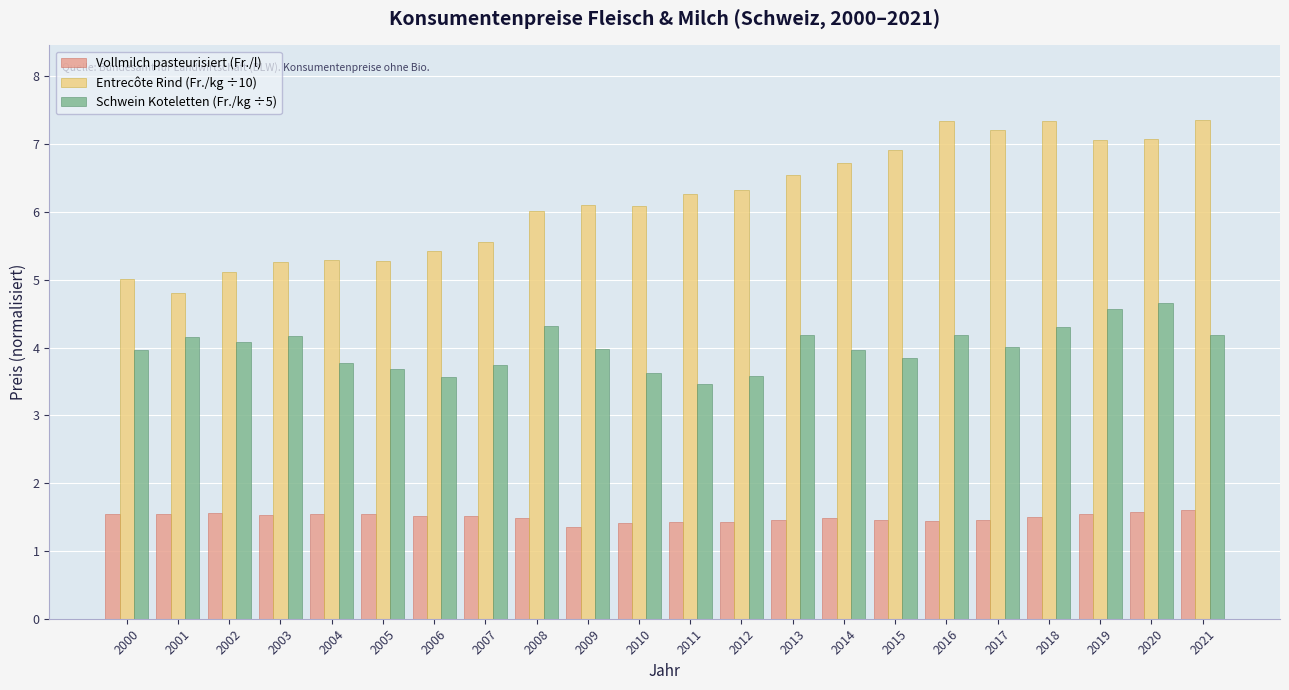

Which series has the largest total across all categories?

Entrecôte Rind (Fr./kg ÷10)